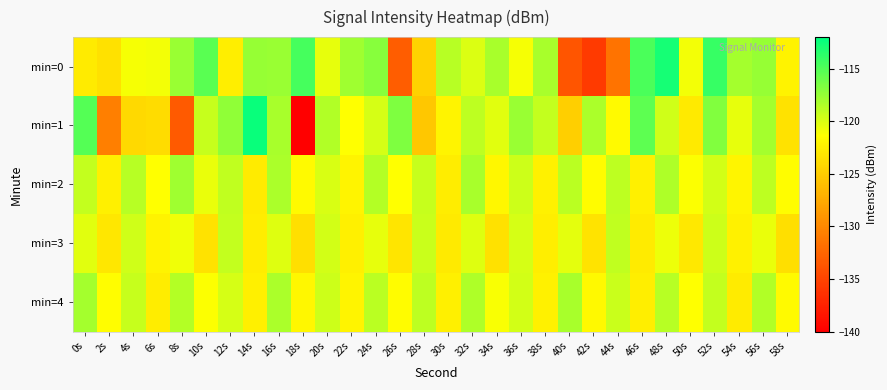

What is the minimum value shown in the chart?

-140.1